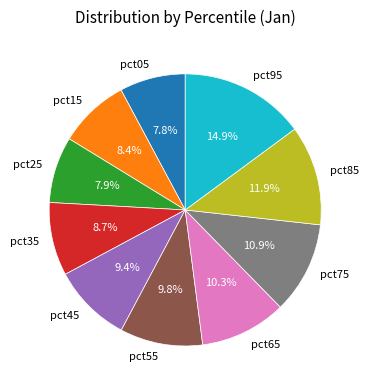

Does any single category account for the majority?

No